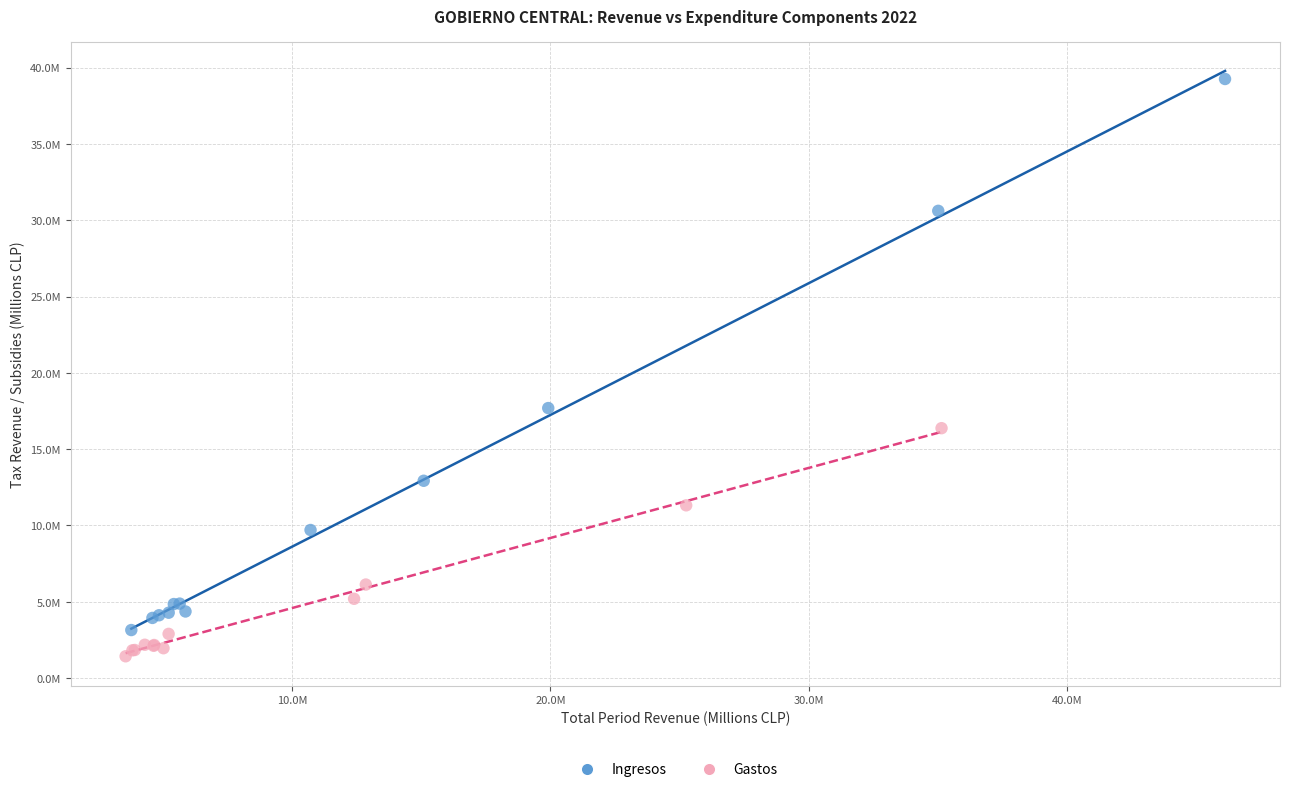

Which series has the widest spread of Y values?

Ingresos